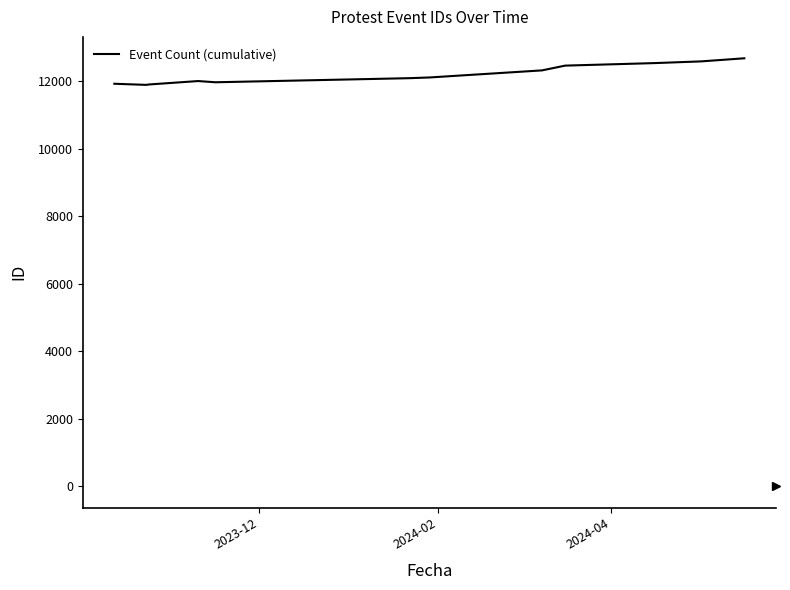

What is the smallest value displayed?

11886